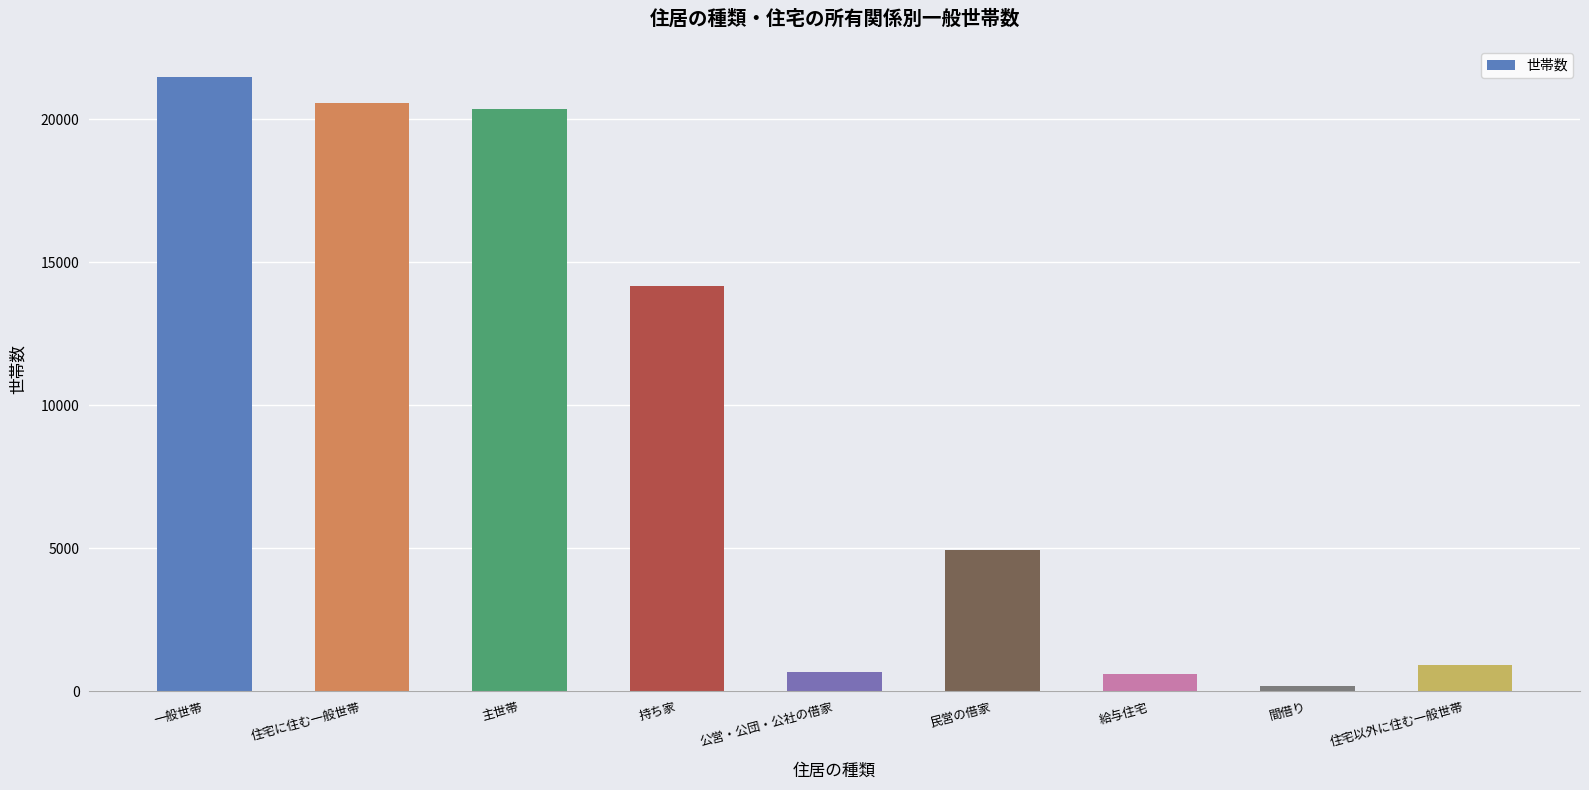

Reading right to left, list all the values displayed in this chart.

住宅以外に住む一般世帯=915	間借り=200	給与住宅=593	民営の借家=4927	公営・公団・公社の借家=686	持ち家=14170	主世帯=20376	住宅に住む一般世帯=20576	一般世帯=21491